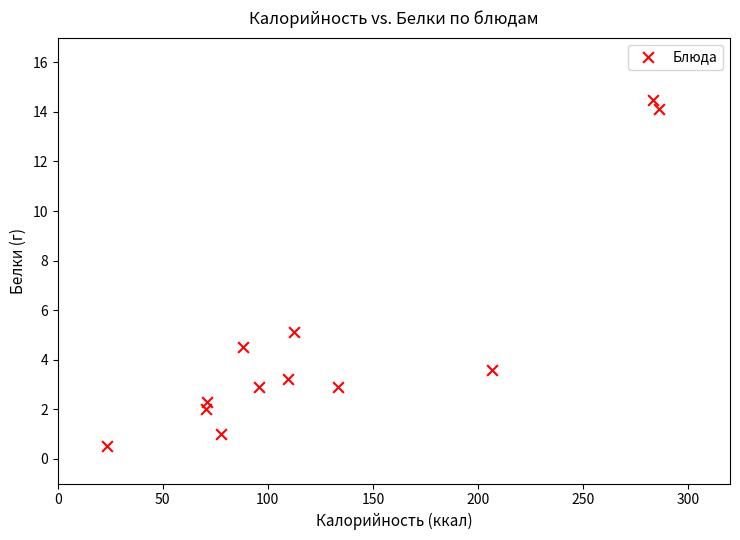

What Y value in the scatter plot is closest to 7?

5.1